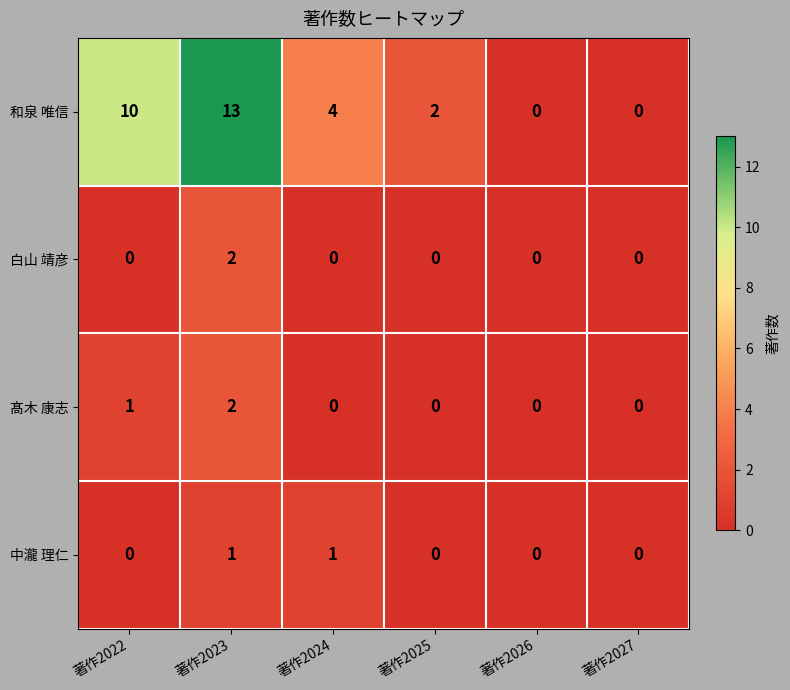

Reading left to right, extract all data points from this chart.

和泉 唯信: 10	13	4	2	0	0
白山 靖彦: 0	2	0	0	0	0
髙木 康志: 1	2	0	0	0	0
中瀧 理仁: 0	1	1	0	0	0